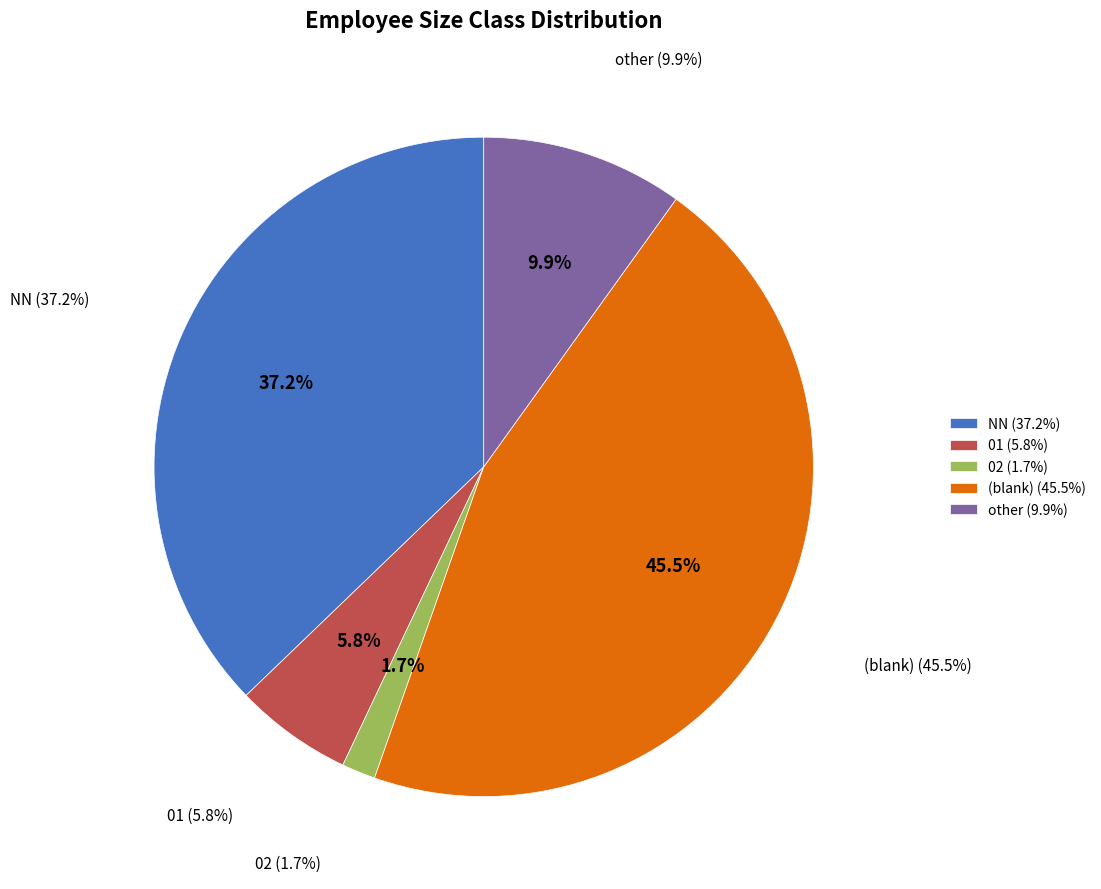

What percentage is the 01 slice, to the nearest percent?

6%